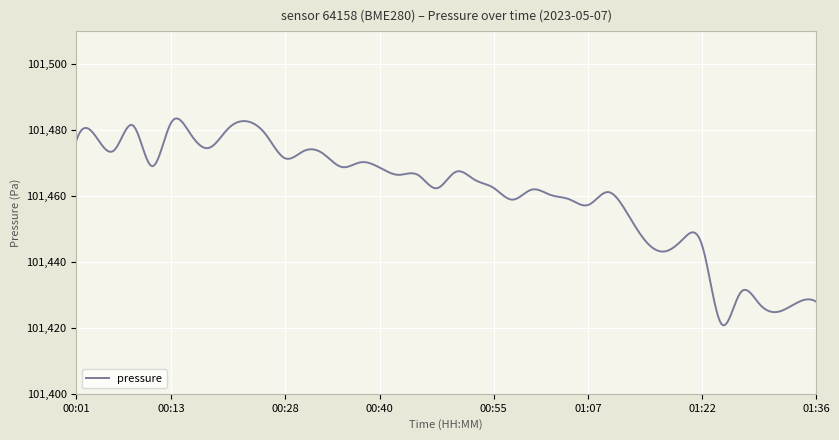

What is the smallest value displayed?

101420.7